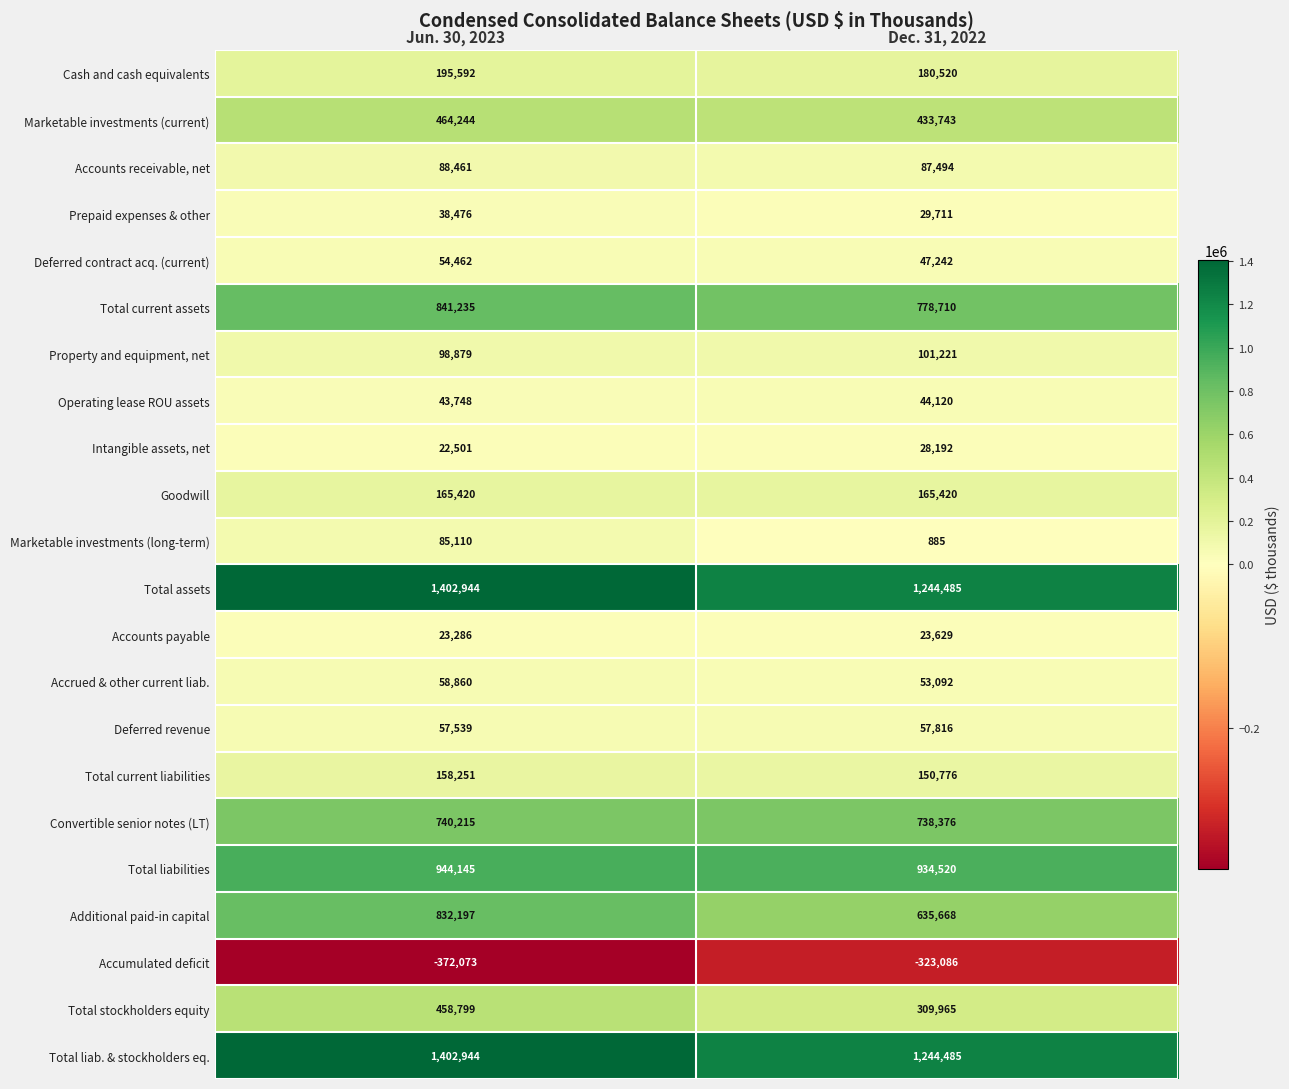

What is the sum of the Accrued & other current liab. values at Dec. 31, 2022 and Jun. 30, 2023?

111952